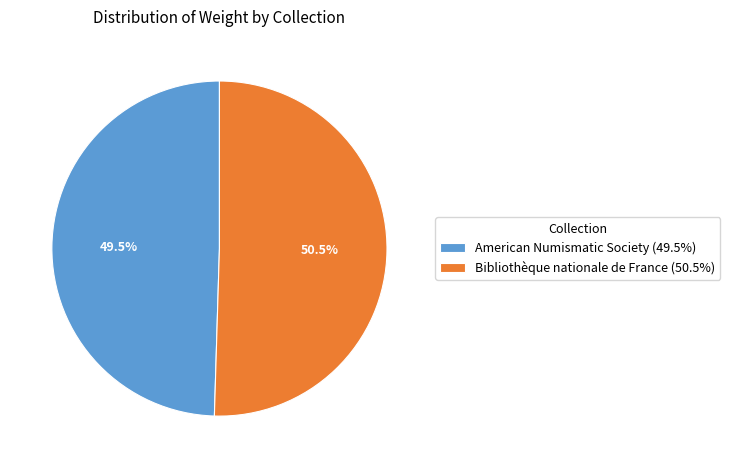

What is the smallest slice in the pie chart?

American Numismatic Society